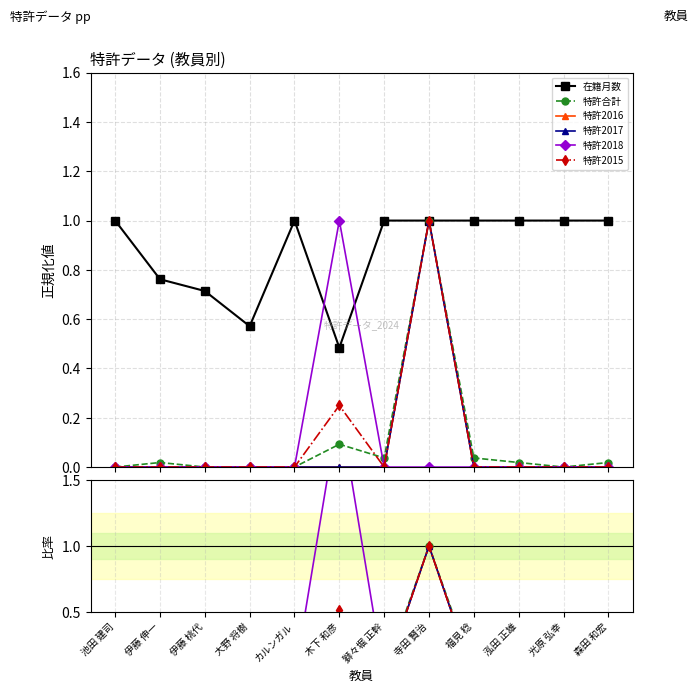

The value of 特許合計 at 森田 和宏 is 0.0. True or false?

False